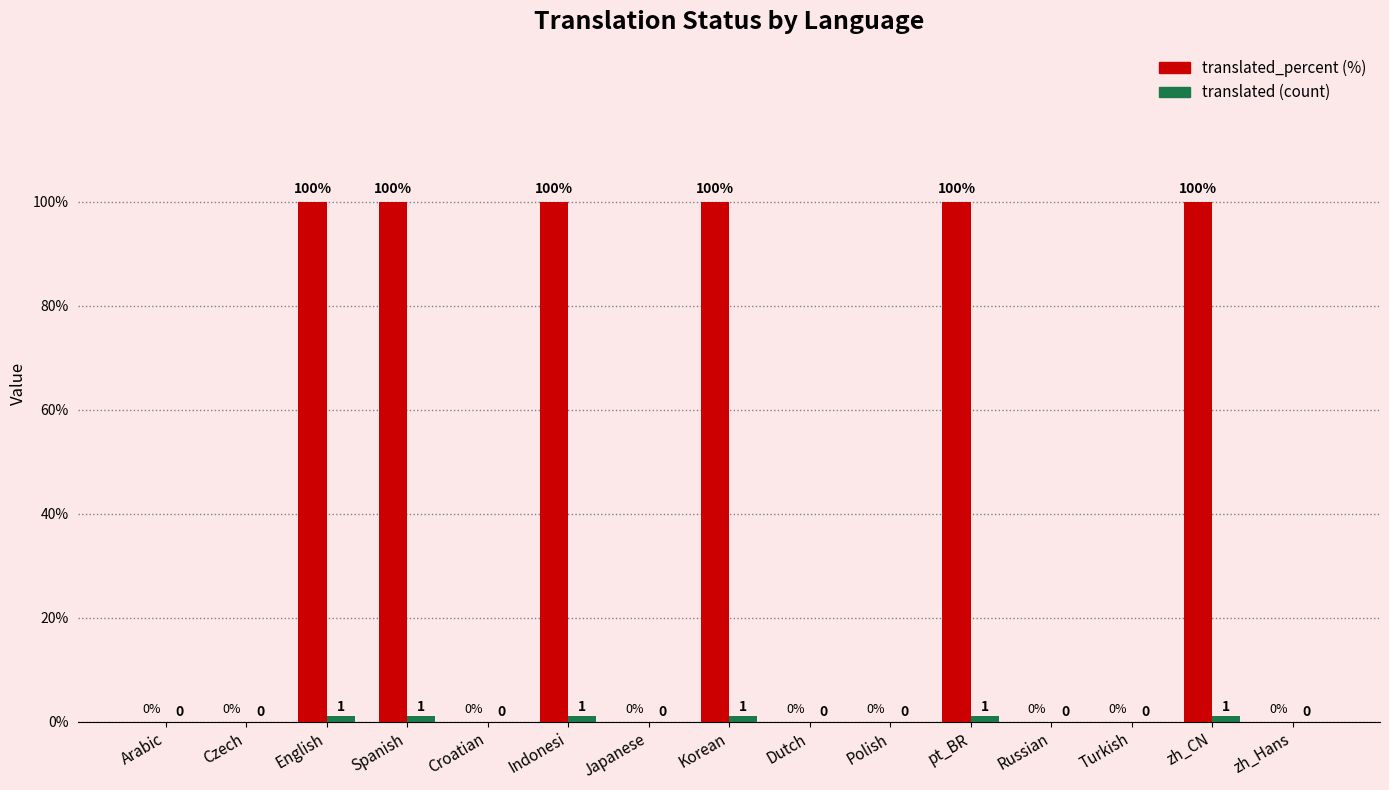

What is the greatest value displayed?

100